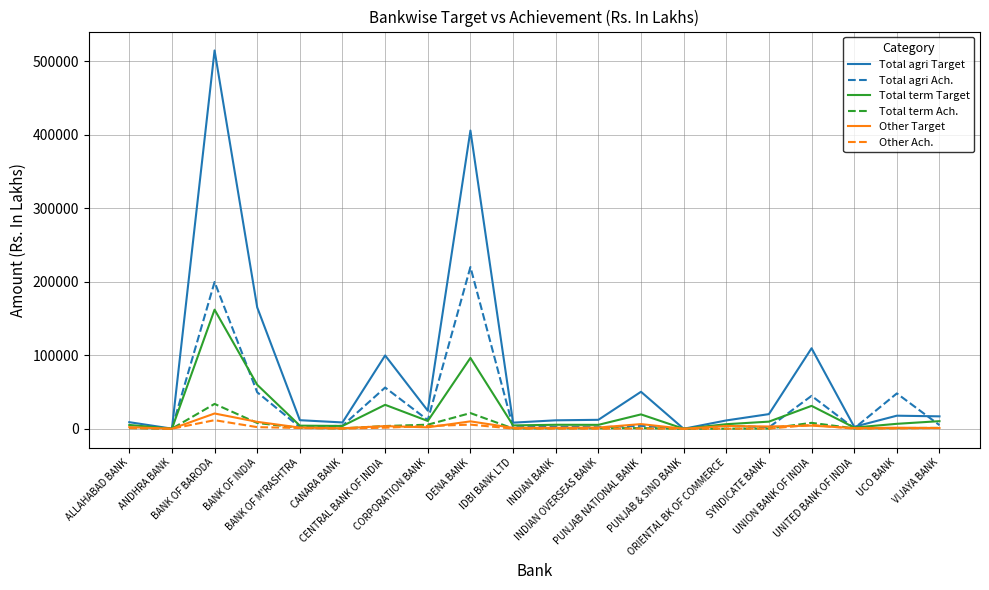

Which series has the largest range (max minus min)?

Total agri Target